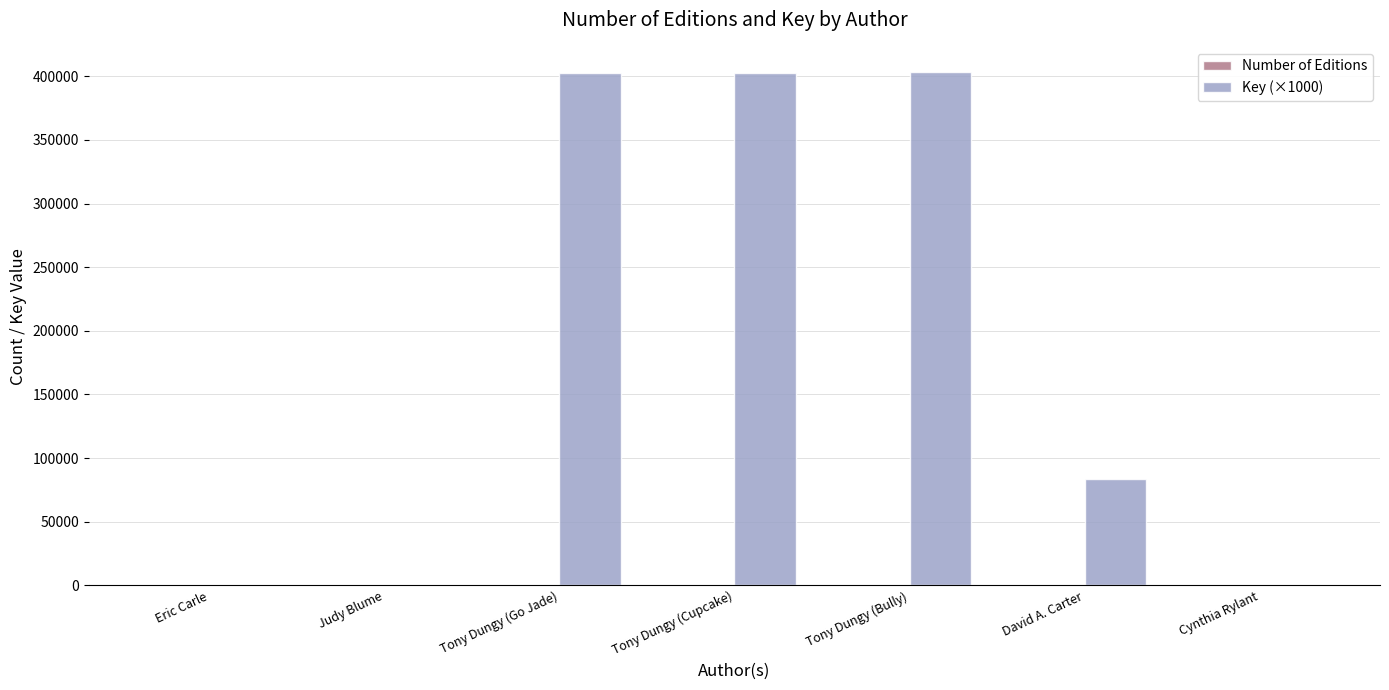

What is the sum of all Key (×1000) values?

1292828.9